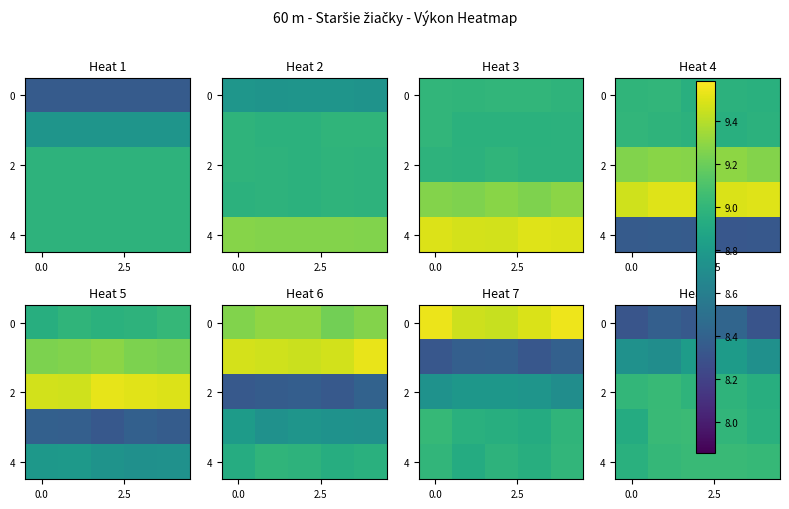

Count the number of categories in the chart.

5